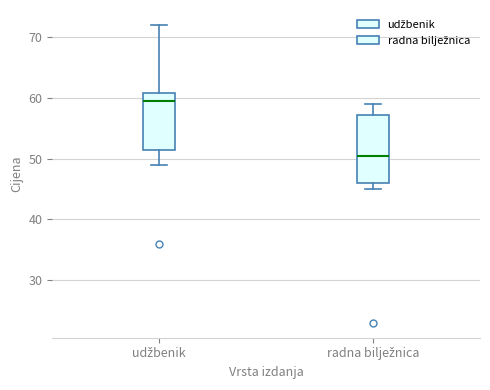

Reading left to right, transcribe this box plot: for each box, give where its median line is, the range the box spans, and where its two whiskers end, as read against the y-axis. The values are not printed on the chart, so give them approximately, as read against the axis.

udžbenik: median 60, box 52 to 61, whiskers 49 to 72
radna bilježnica: median 51, box 46 to 57, whiskers 45 to 59